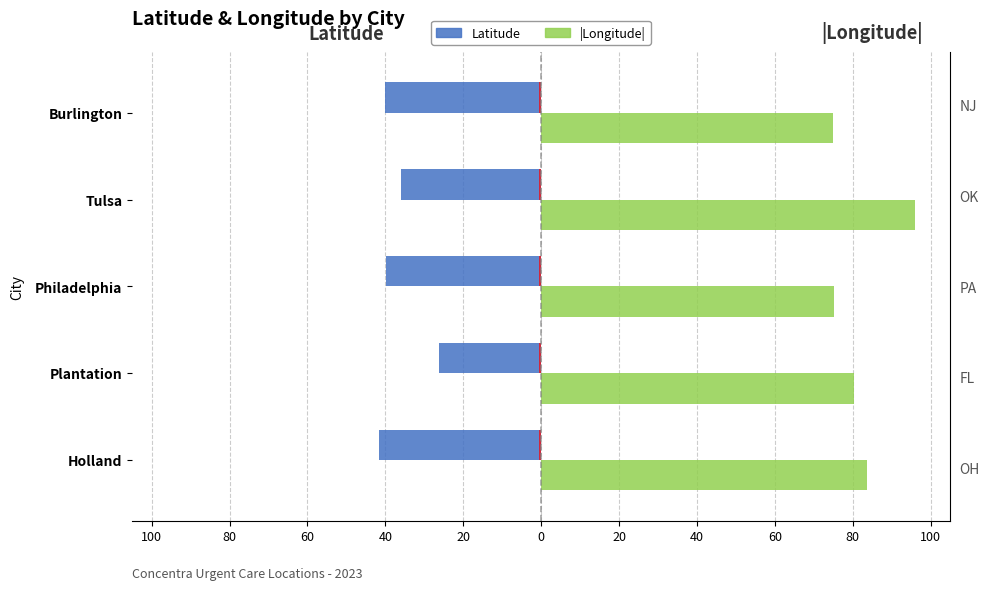

Reading left to right, list all the values displayed in this chart.

Latitude: -41.6	-26.1	-39.9	-36.1	-40.1
|Longitude|: 83.7	80.3	75.2	95.9	74.8